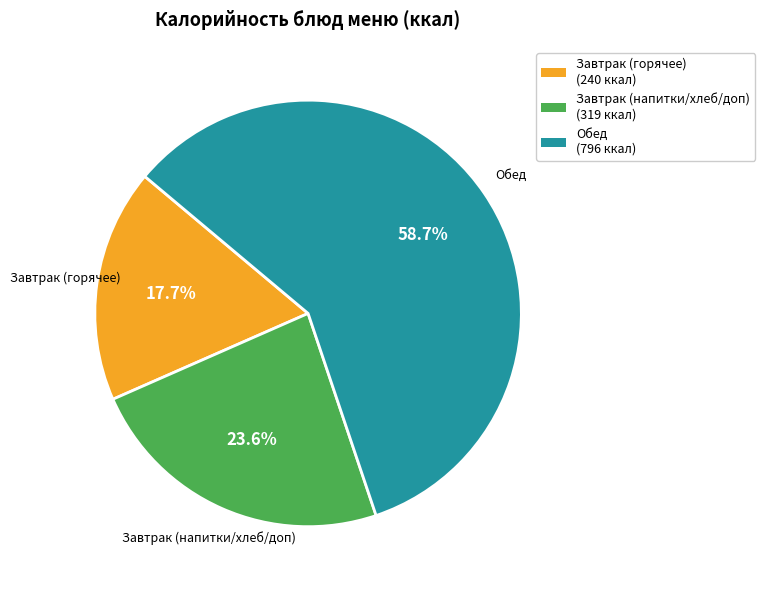

Does any single category account for the majority?

Yes